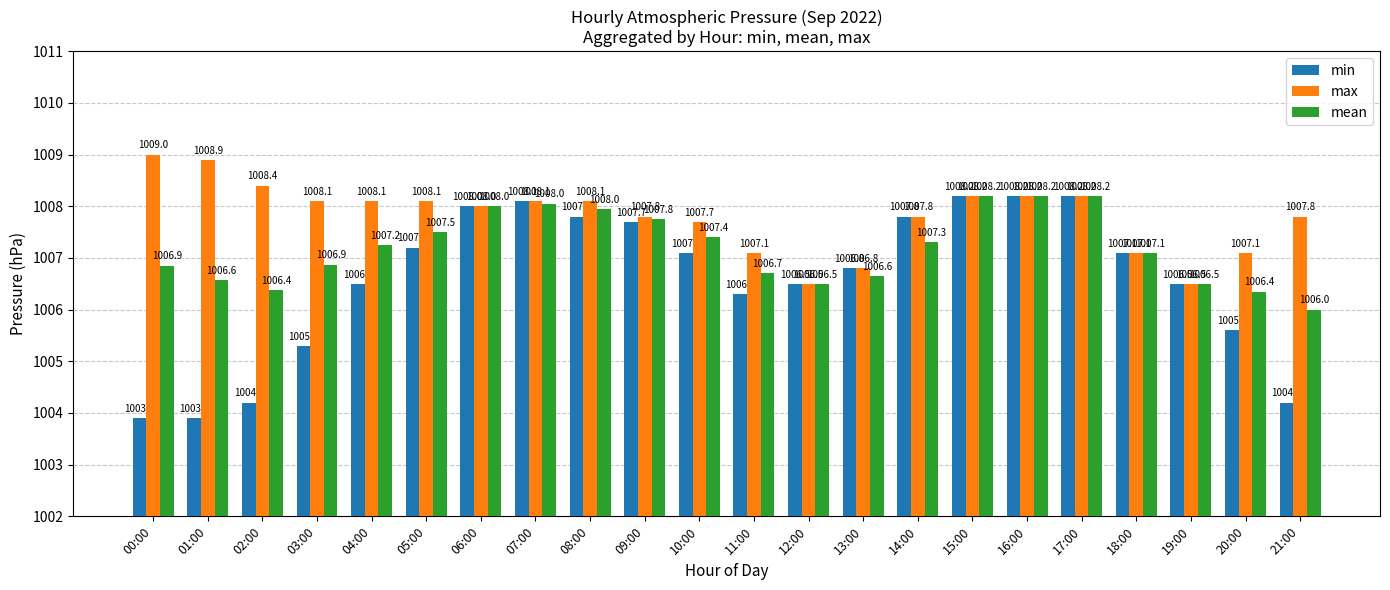

How many categories are shown in the chart?

22